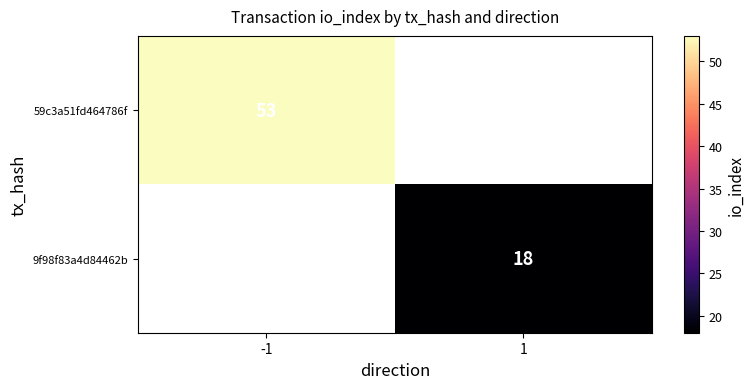

True or false: 9f98f83a4d84462b has a value of 8 at 1.

False